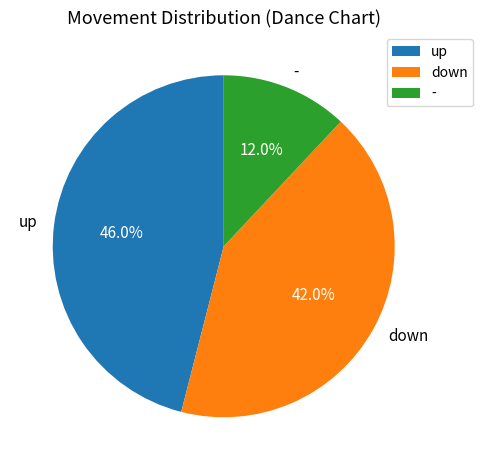

To the nearest percent, what is the difference between the largest and smallest slice percentages?

34%